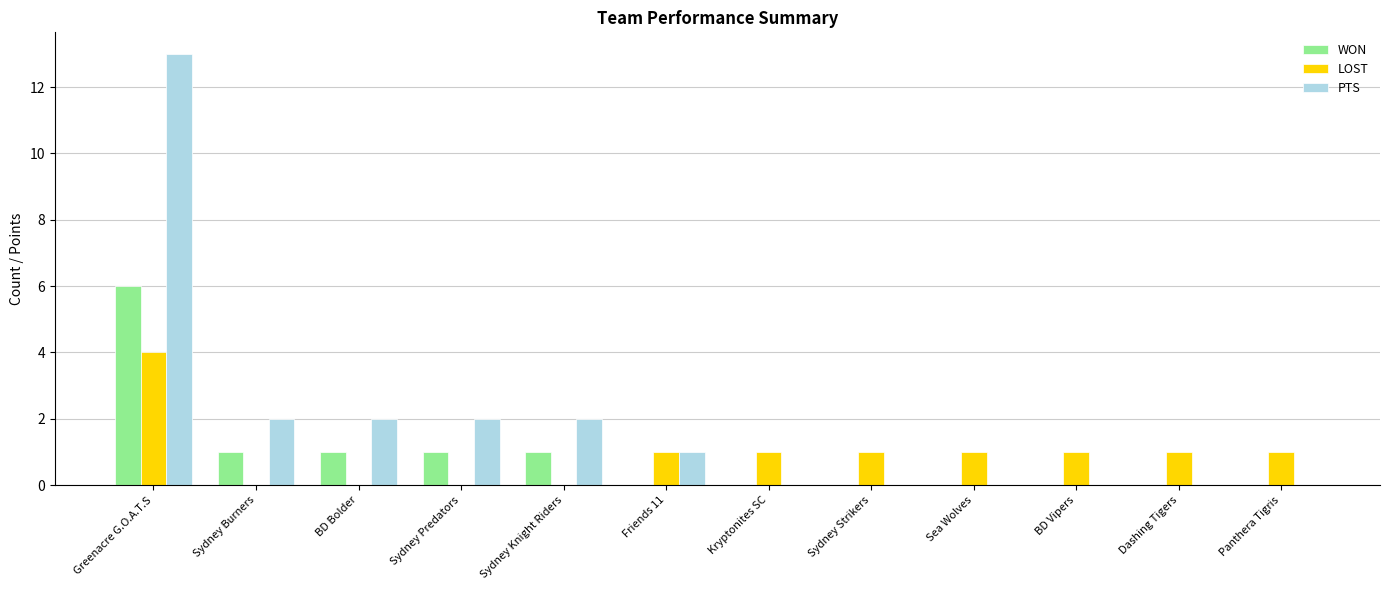

Which series has the largest total across all categories?

PTS